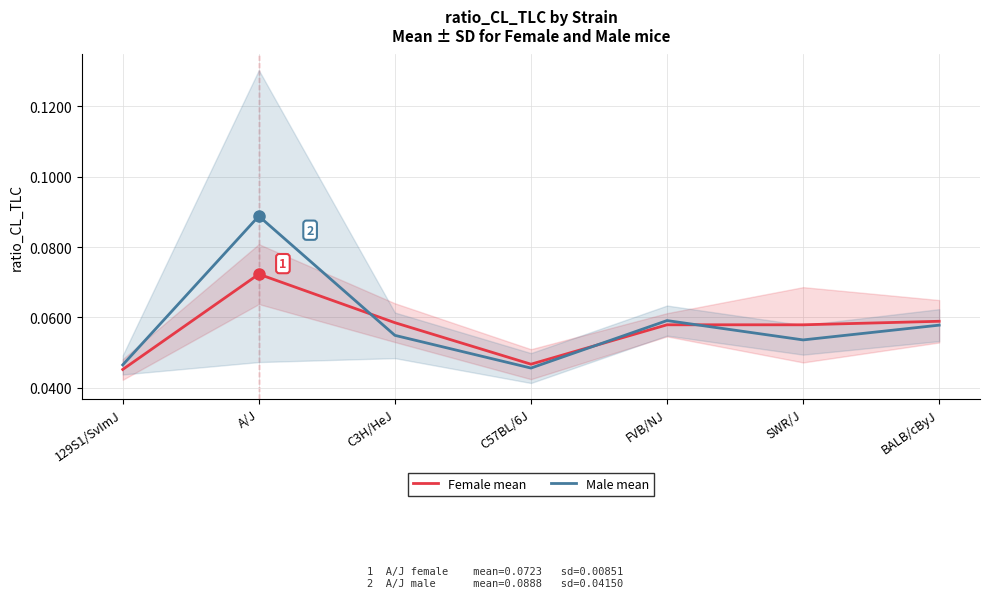

At SWR/J, list the series in order from largest to smallest.

Female mean, Male mean